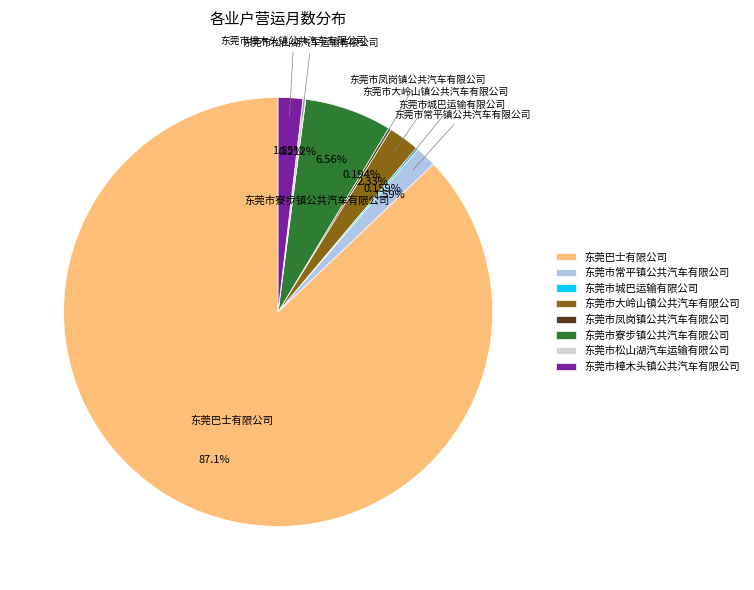

Which category has the biggest portion of the pie?

东莞巴士有限公司